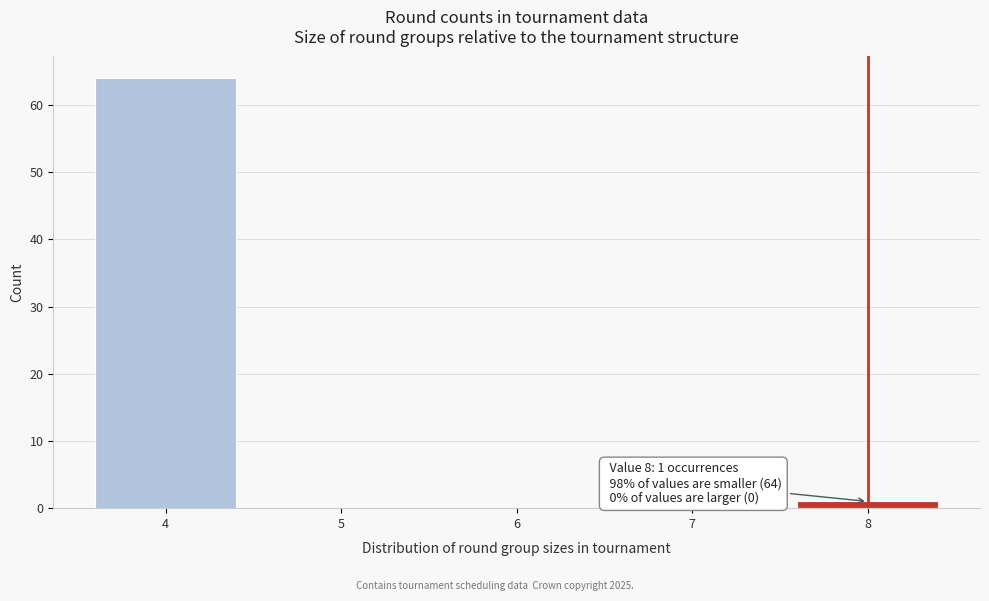

Over which range of the x-axis is the bar tallest?

3.5 to 4.5